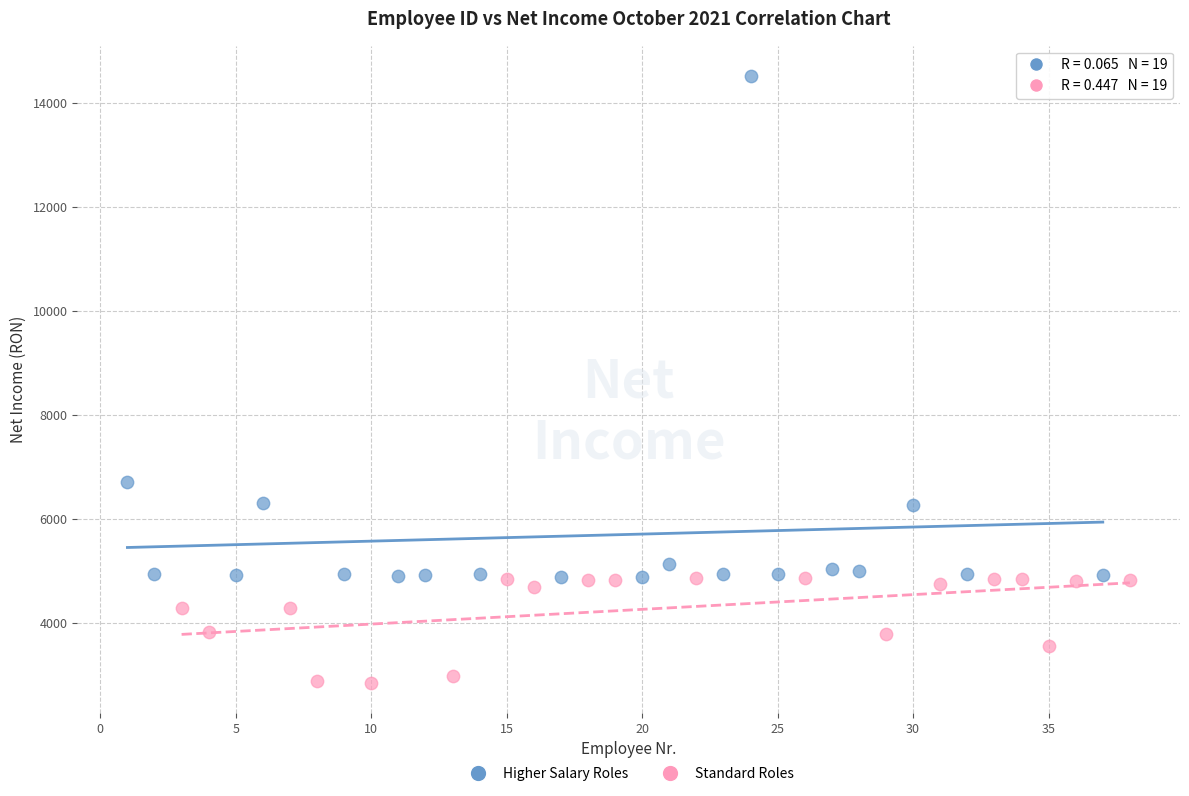

Which series contains the lowest Y value?

Standard Roles